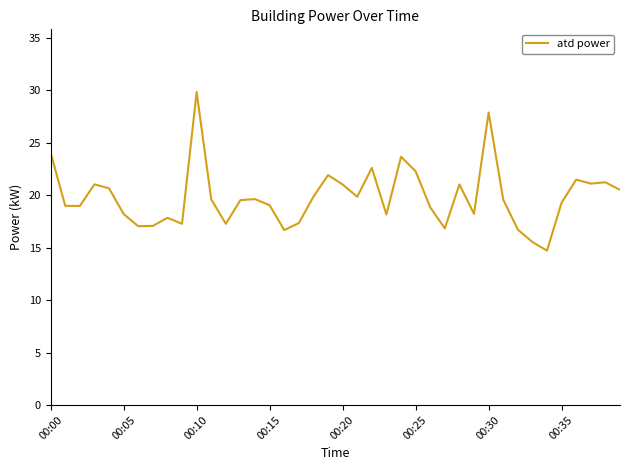

What is the maximum value shown in the chart?

29.9